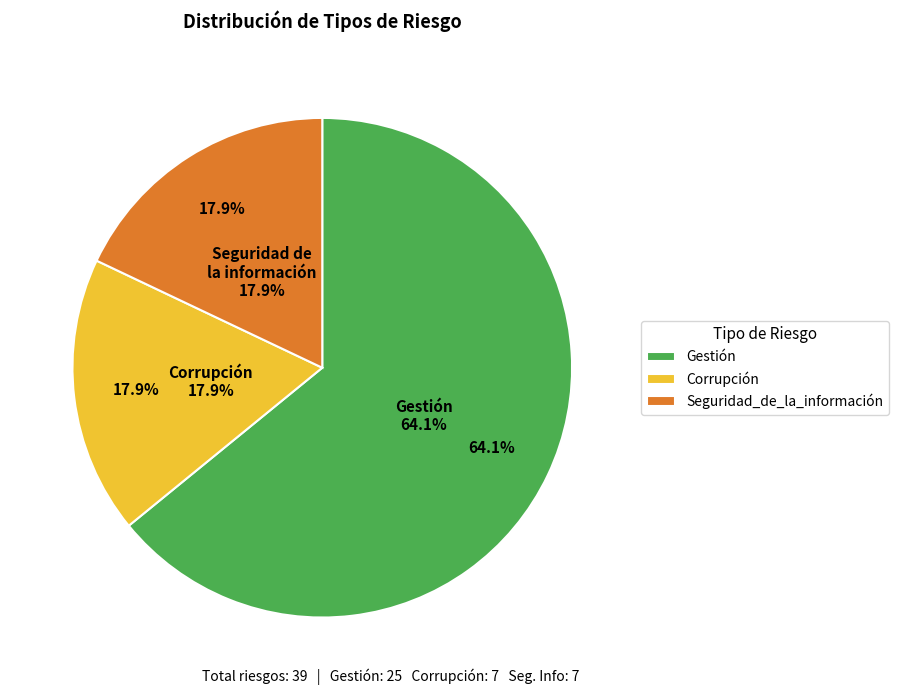

What percentage is the Seguridad_de_la_información slice, to the nearest percent?

18%